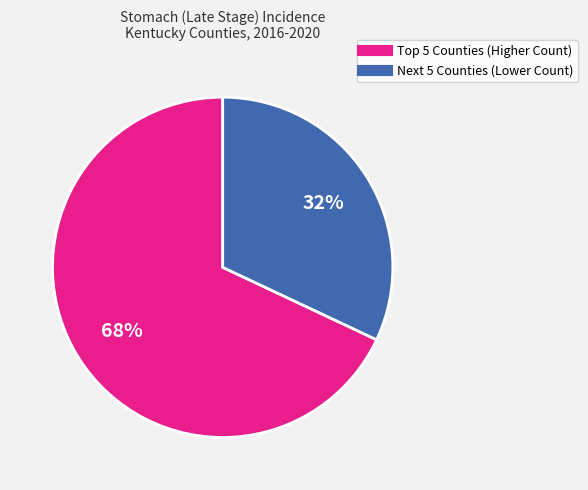

Is there any slice that represents more than half of the pie?

Yes